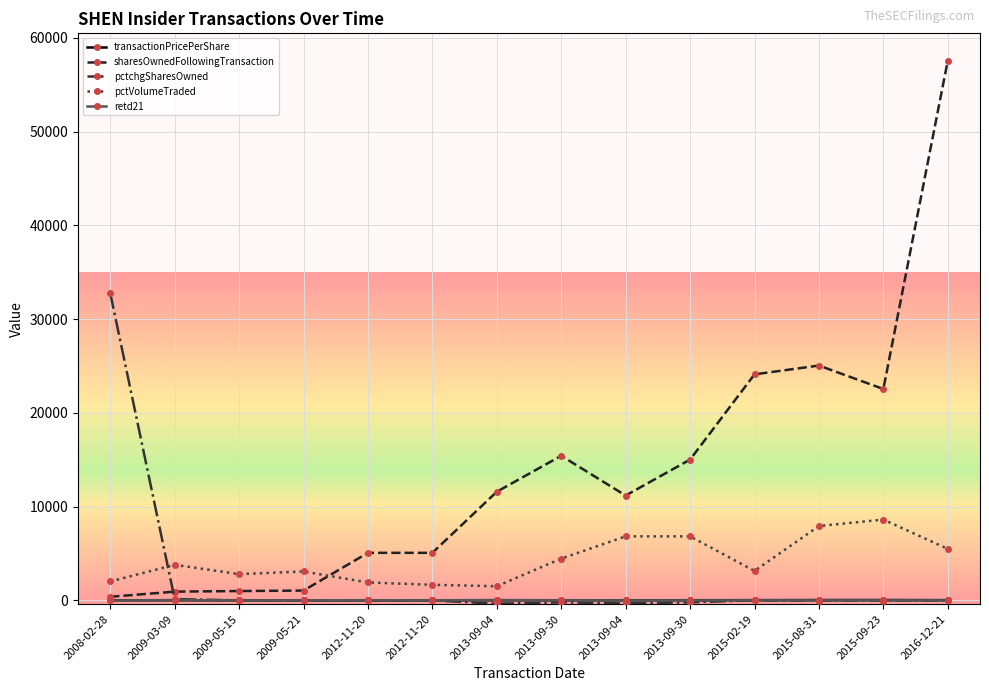

How many lines are shown in the chart?

5